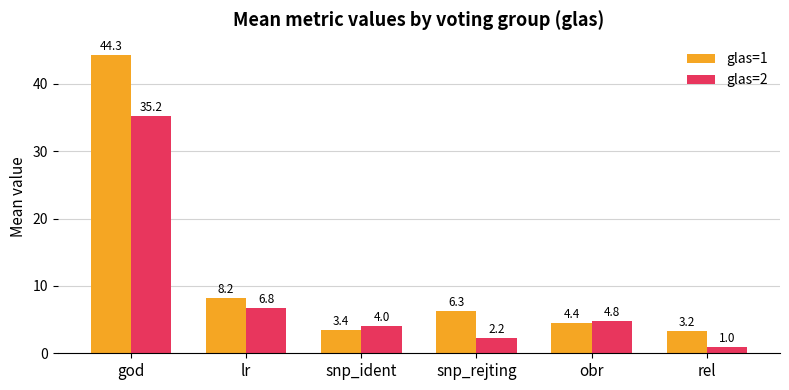

Which category has the lowest value across all series?

rel